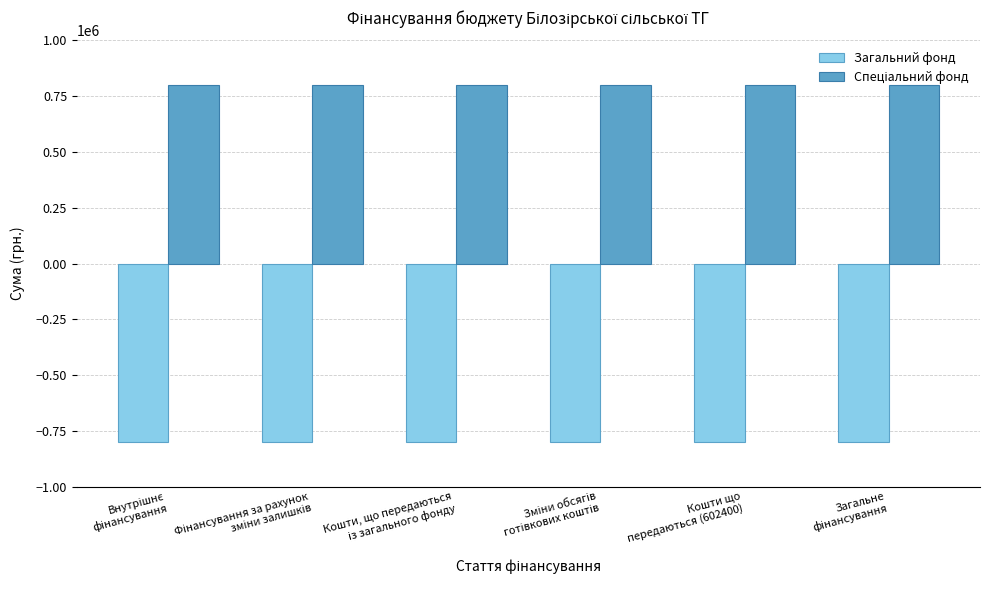

What is the maximum value for Загальний фонд?

-800000